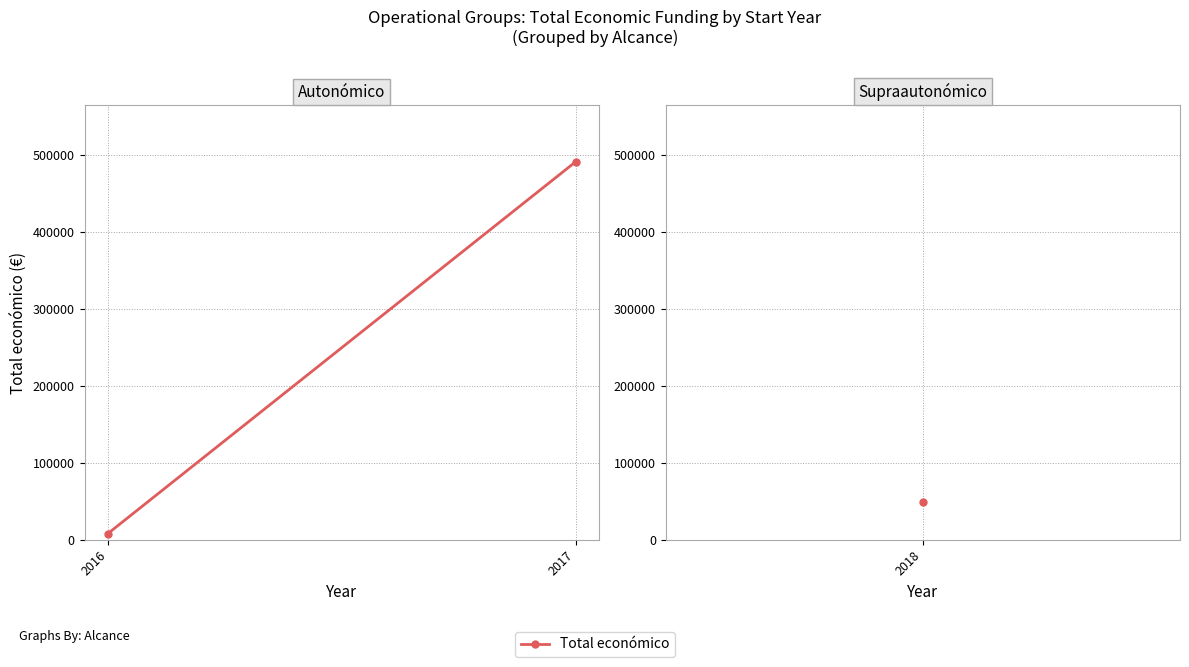

Is this an area chart (filled region under the line)?

No